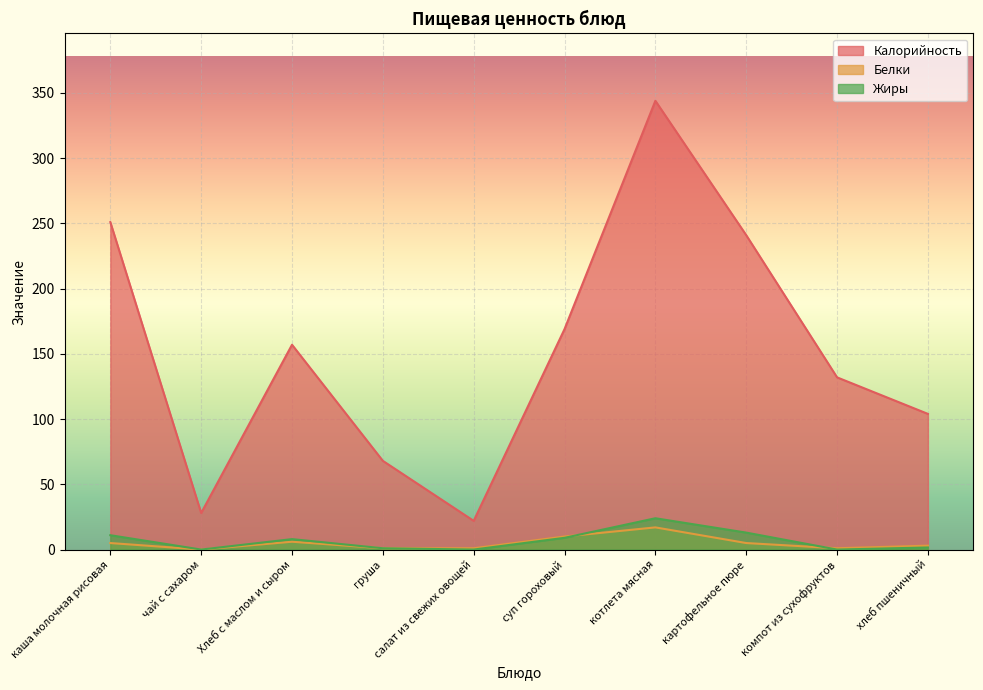

At which label is Жиры closest to 12?

каша молочная рисовая